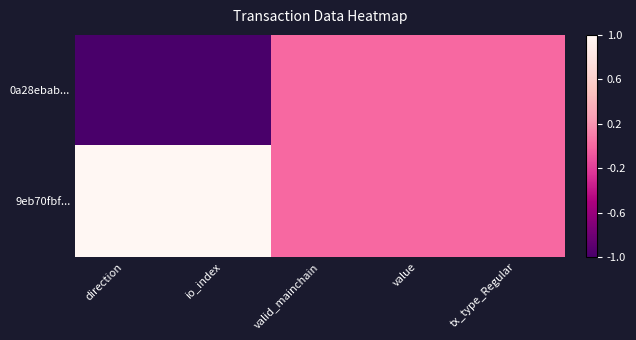

How many data points does each series have?

5